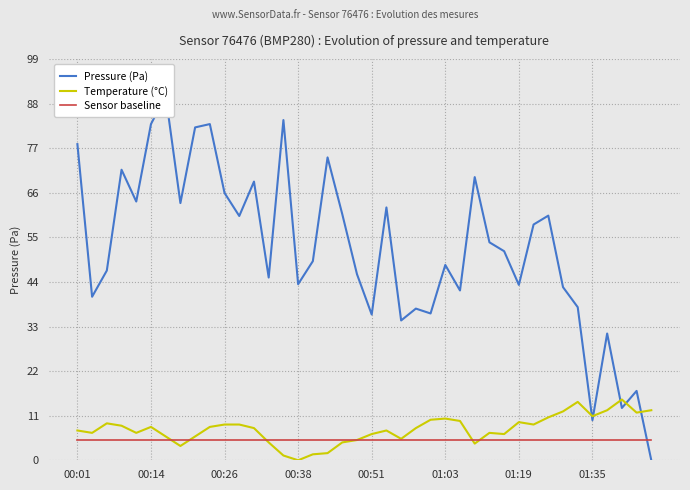

What is the highest value of the Pressure (Pa) series?

90.0